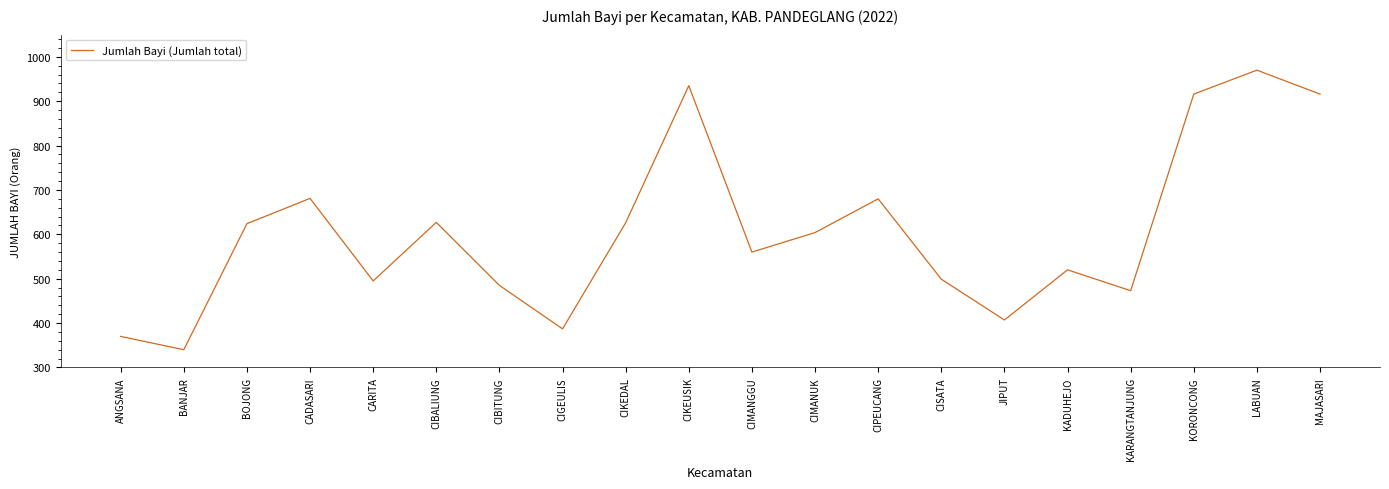

Where does the data first go above 604?

BOJONG